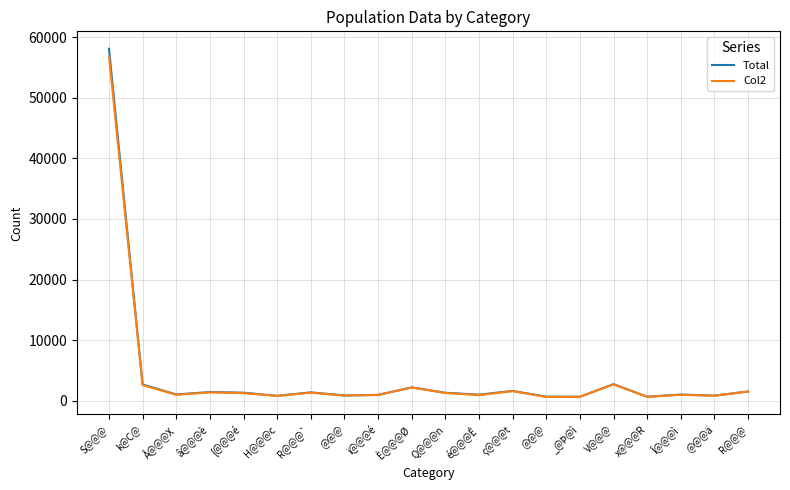

Which series changed the most between È@@@Ø and @@@?

Col2